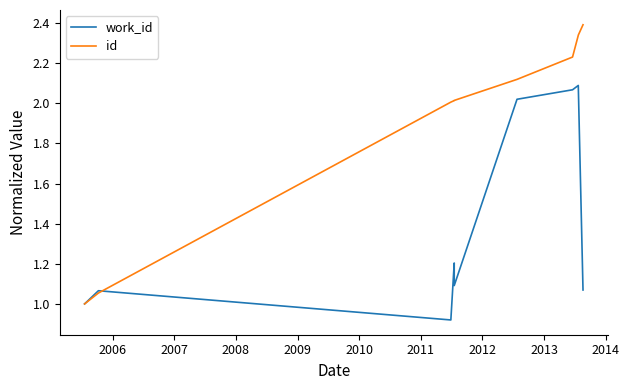

Which series has the largest total across all categories?

id